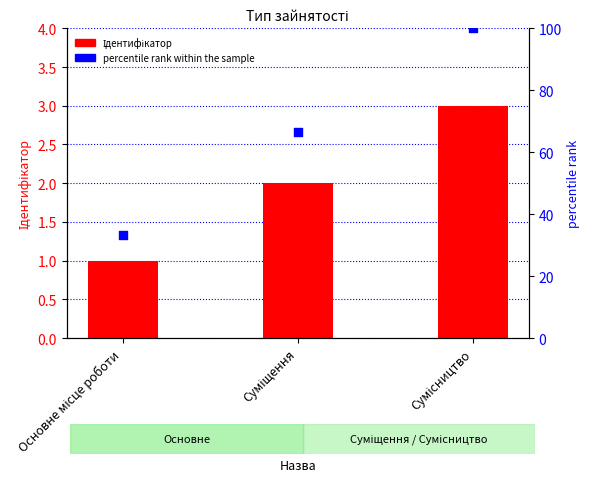

At how many categories does at least one series exceed 84?

1